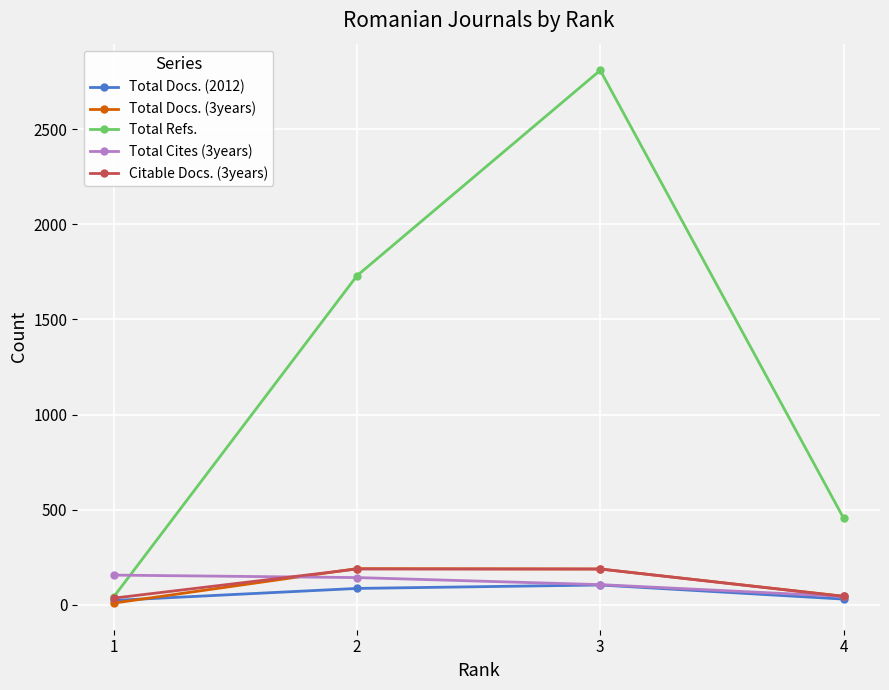

What is the maximum value shown in the chart?

2809